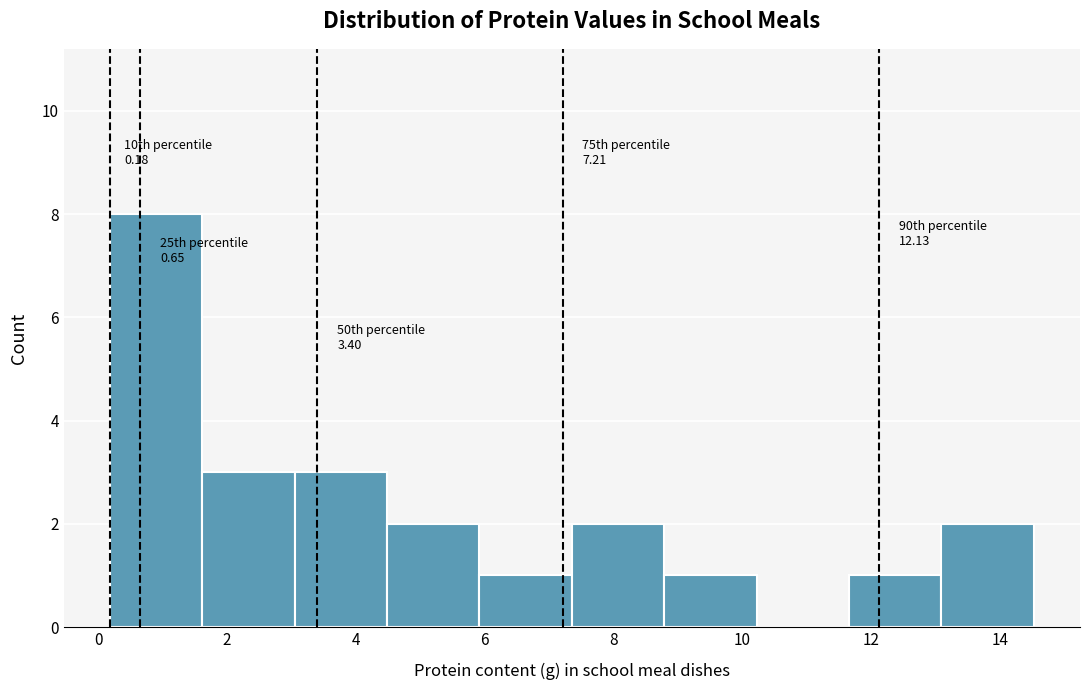

Which range on the x-axis has the tallest bar?

0.2 to 1.6